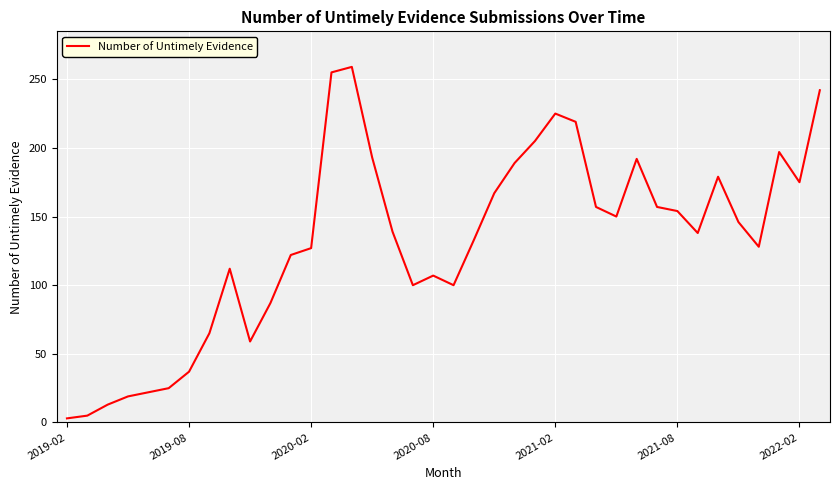

What is the minimum value shown in the chart?

3